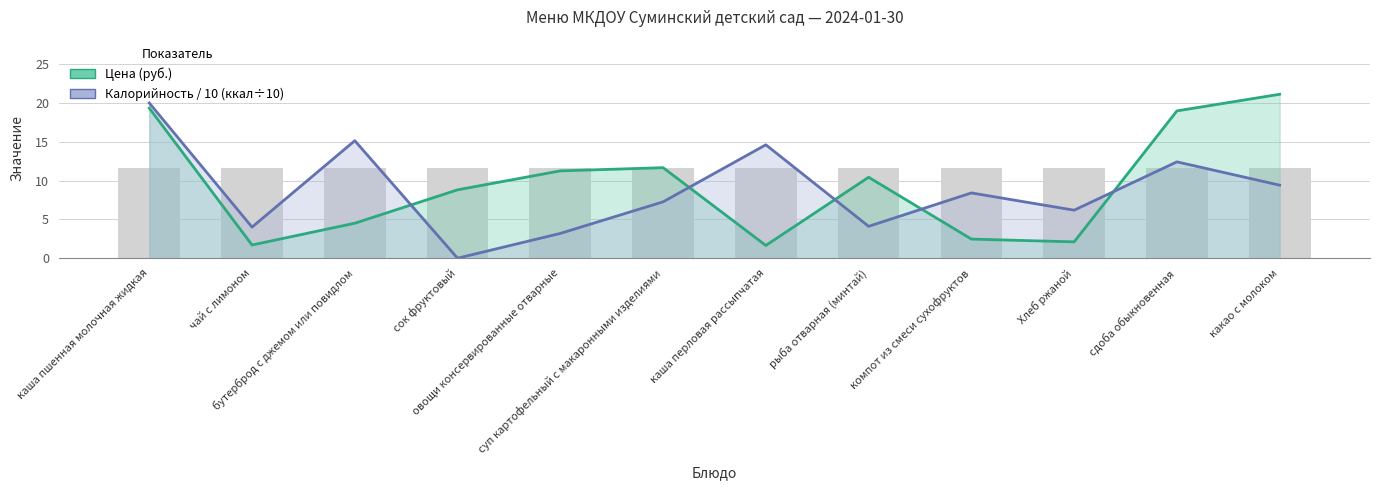

Read the Калорийность / 10 (ккал÷10) value at чай с лимоном.

4.0